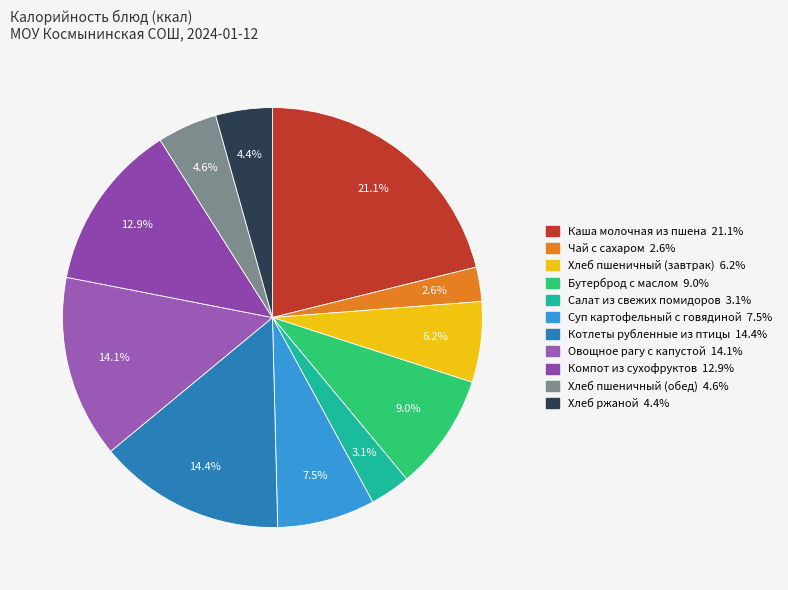

To the nearest percent, what is the average slice percentage?

9%